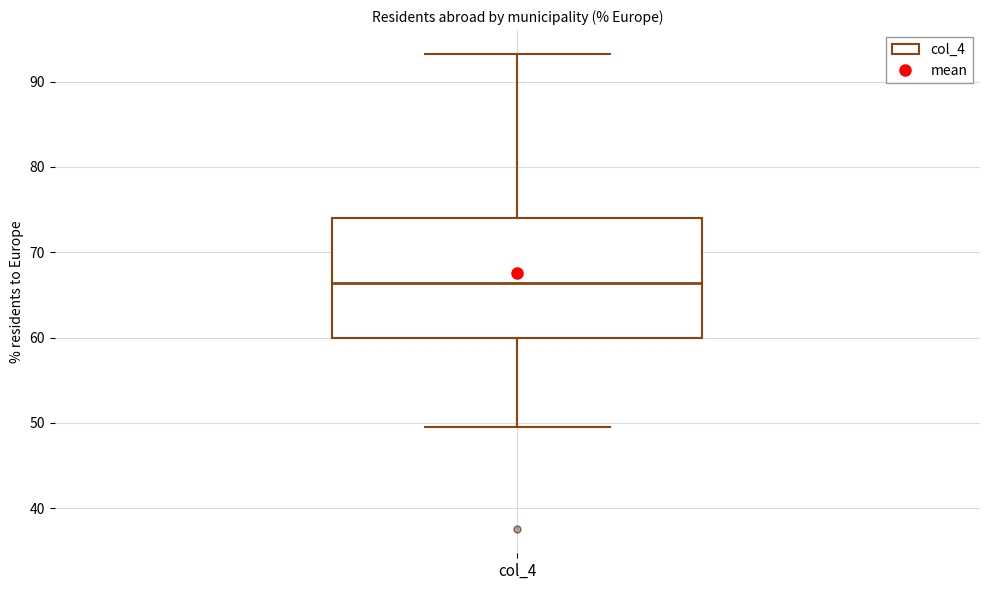

Where is the lower edge of the box for col_4 on the y-axis? The values are not printed on the chart, so give them approximately, as read against the axis.

60